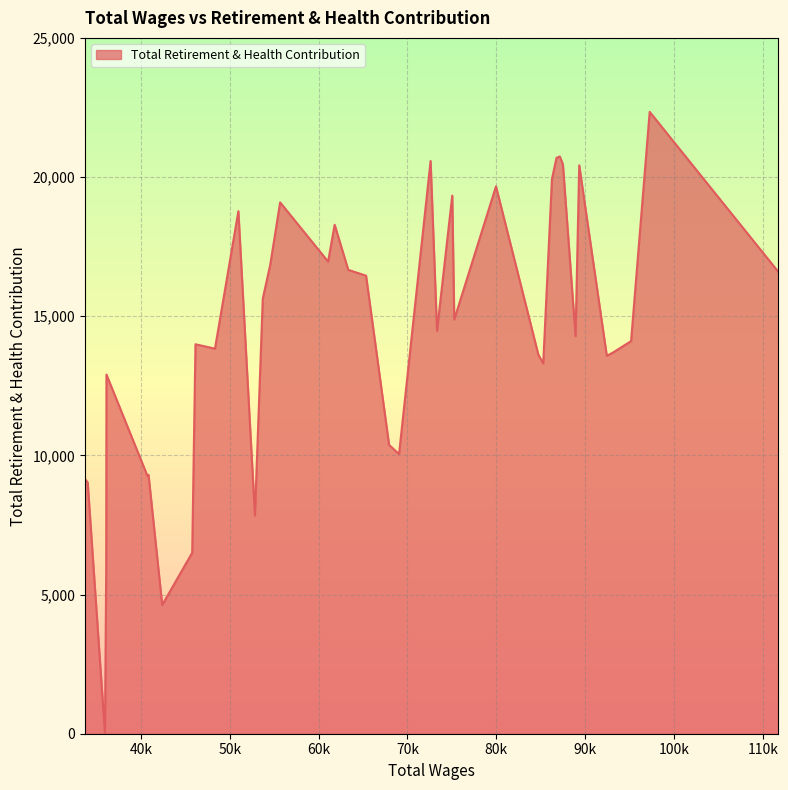

True or false: the data has more than 1 interior local peaks.

True